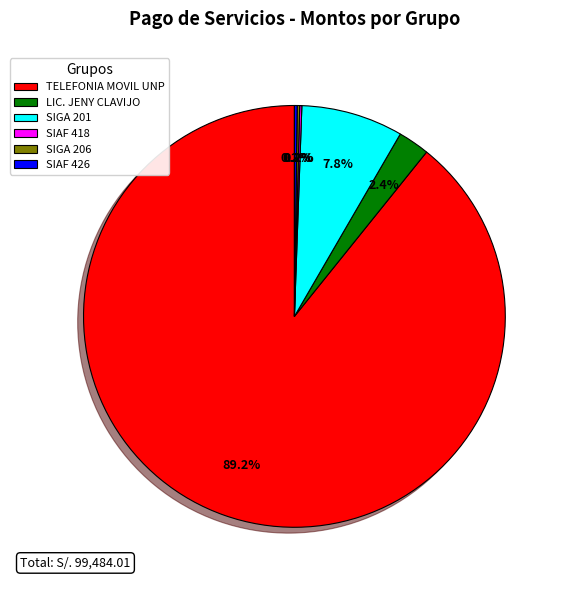

Does TELEFONIA MOVIL UNP account for over 50% of the chart?

Yes